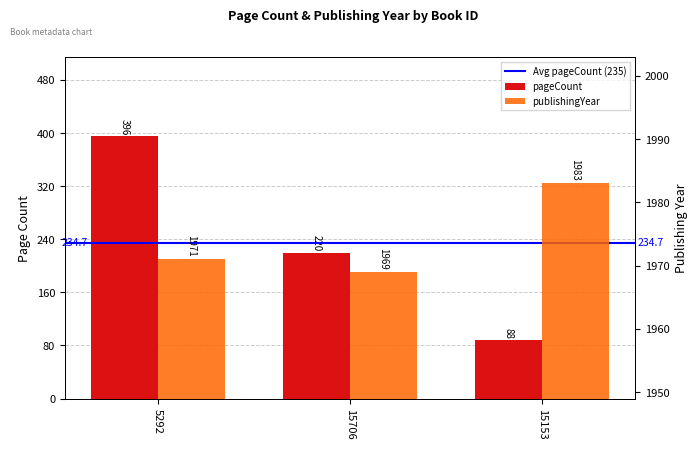

What is the spread (max minus min) of values at 15706?

1749